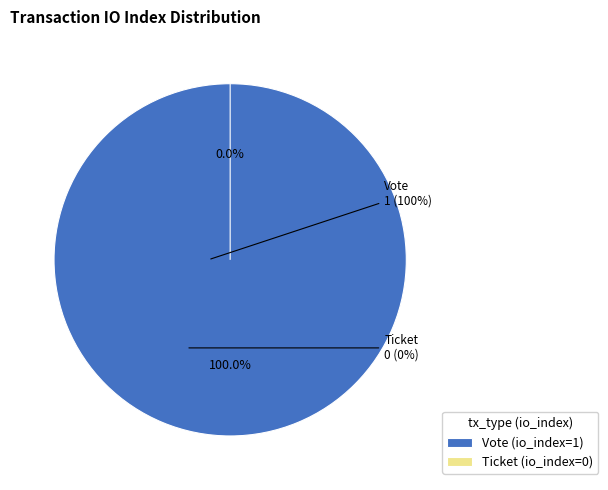

How many segments does this pie chart have?

2